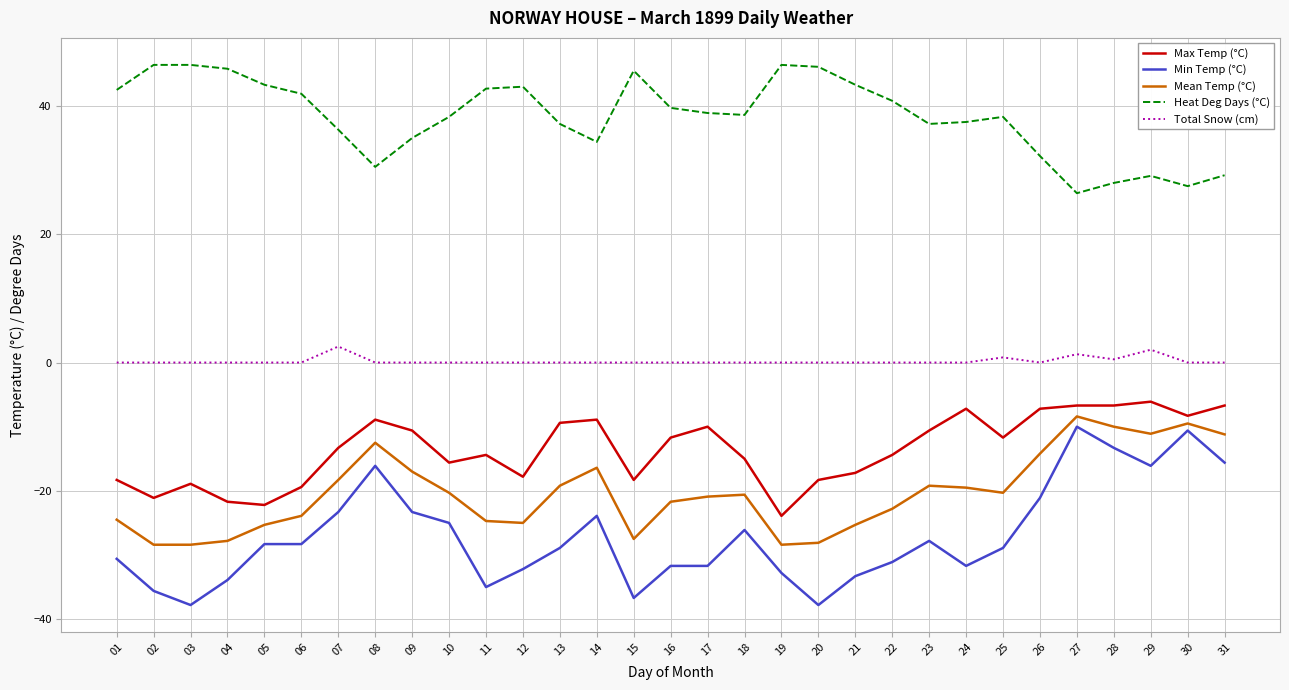

The value of Total Snow (cm) at 15 is 0.0. True or false?

True